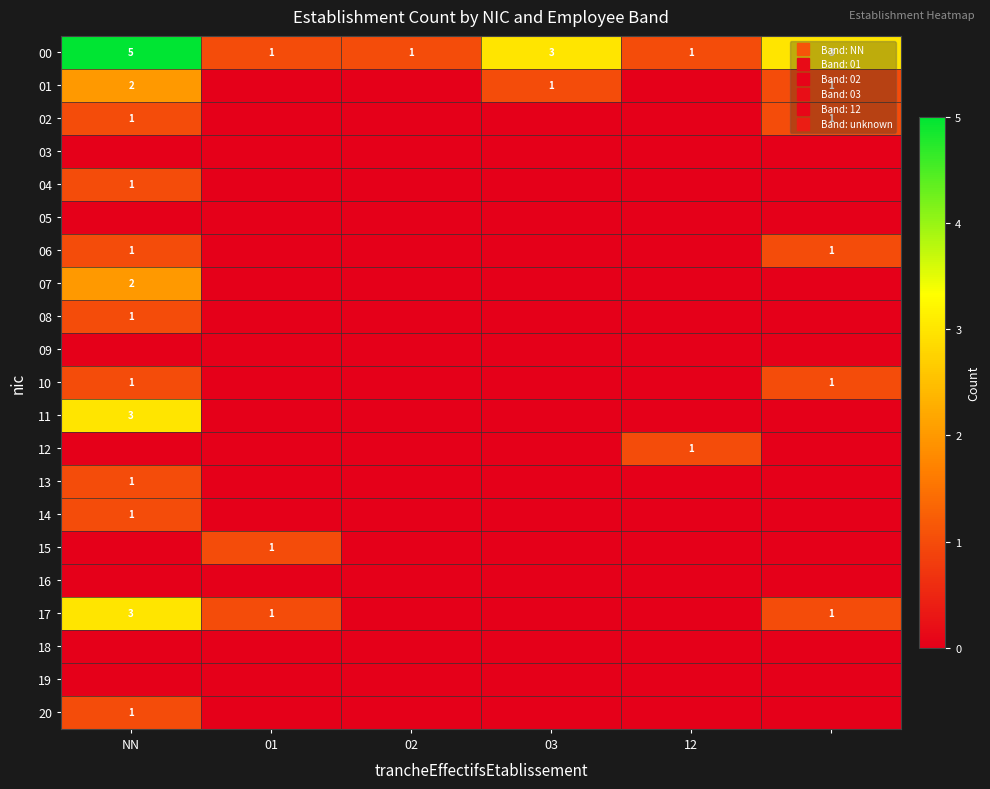

How many series are shown in this chart?

21